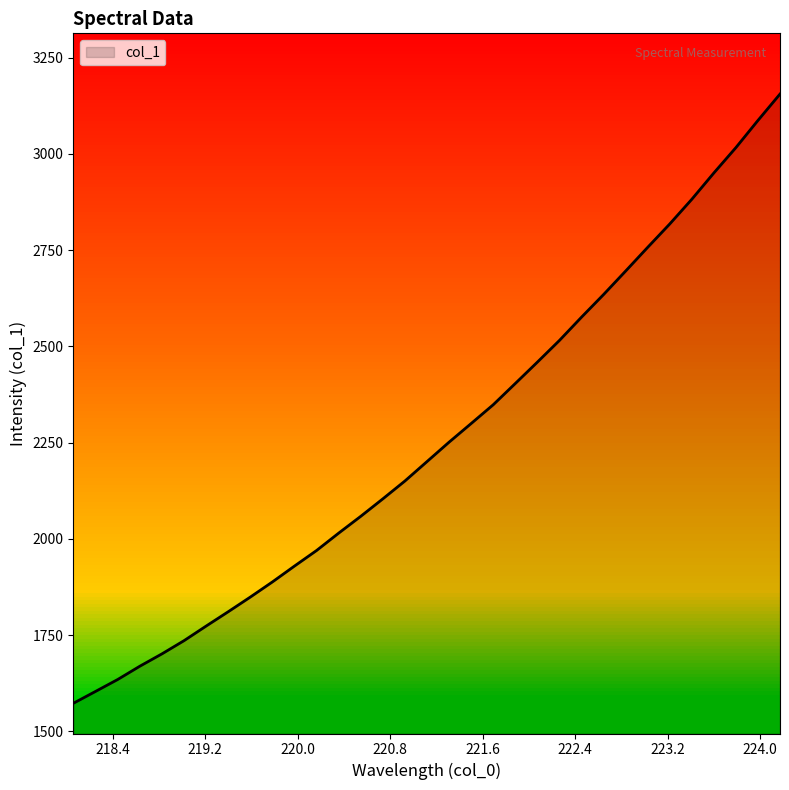

What is the difference between the maximum and minimum values?

1582.0